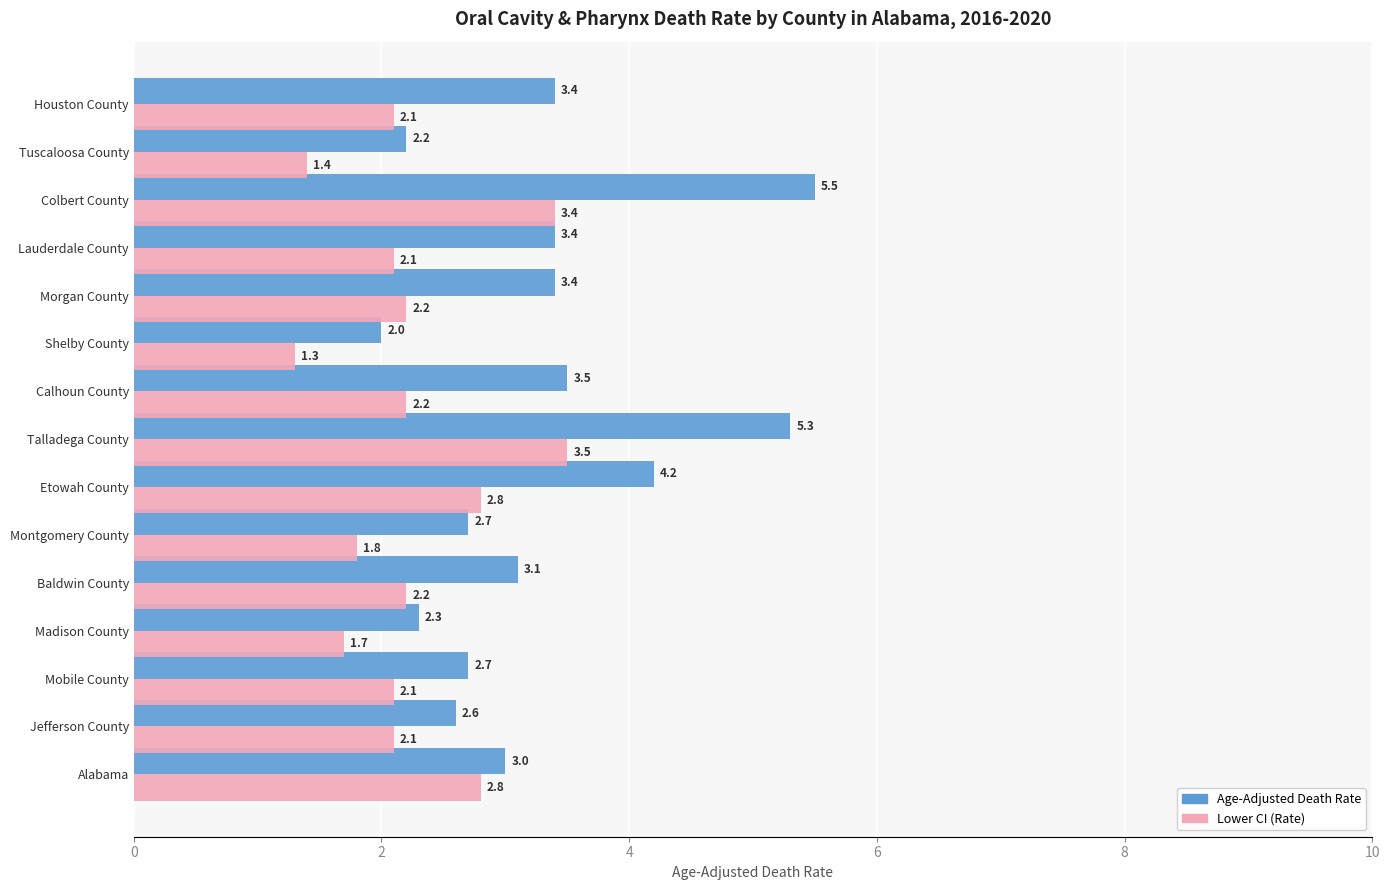

How many values in the Lower CI (Rate) series exceed 2?

11